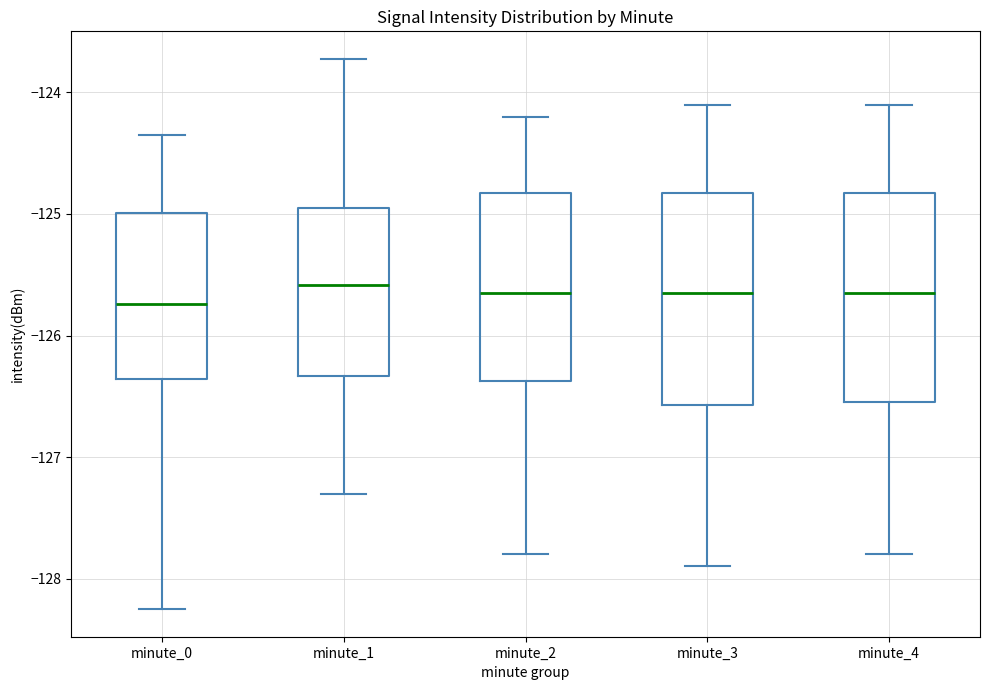

Reading left to right, transcribe this box plot: for each box, give where its median line is, the range the box spans, and where its two whiskers end, as read against the y-axis. The values are not printed on the chart, so give them approximately, as read against the axis.

minute_0: median -125.7, box -126.4 to -125.0, whiskers -128.3 to -124.4
minute_1: median -125.6, box -126.3 to -124.9, whiskers -127.3 to -123.7
minute_2: median -125.6, box -126.4 to -124.8, whiskers -127.8 to -124.2
minute_3: median -125.6, box -126.6 to -124.8, whiskers -127.9 to -124.1
minute_4: median -125.6, box -126.5 to -124.8, whiskers -127.8 to -124.1